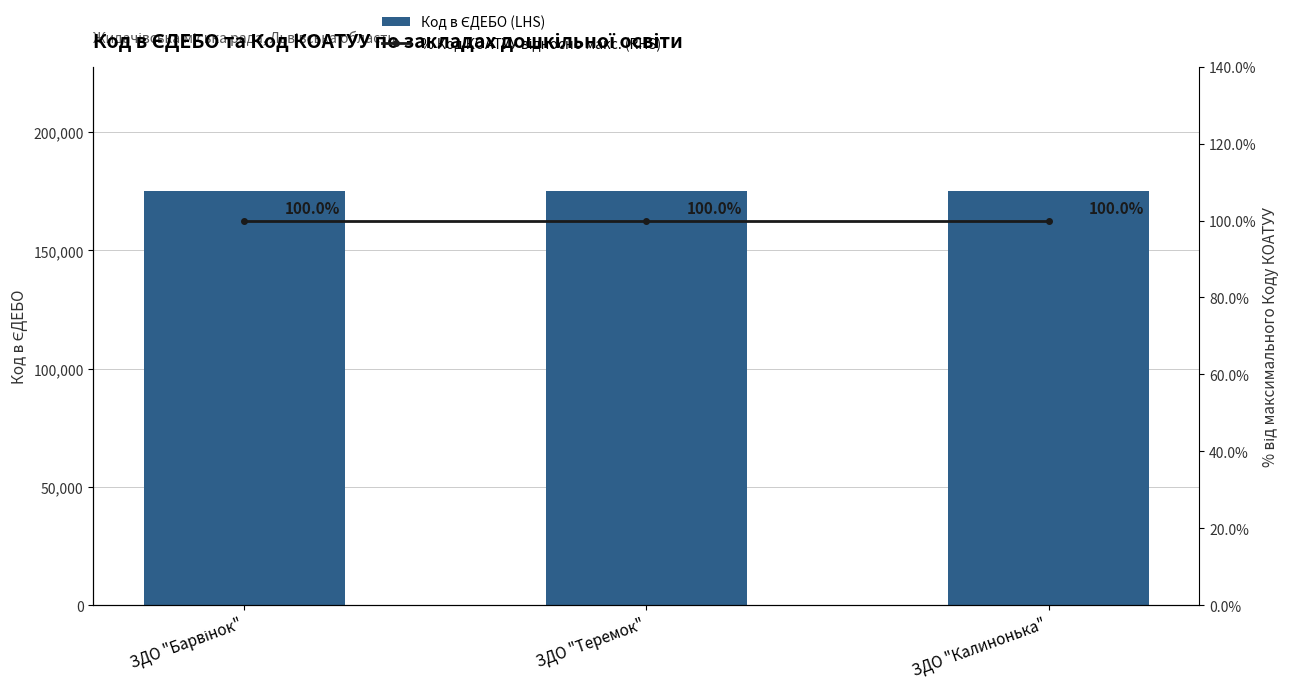

Reading left to right, extract all data points from this chart.

Код в ЄДЕБО (LHS): 175107	175105	175106
% Код КОАТУУ відносно макс. (RHS): 100	100	100